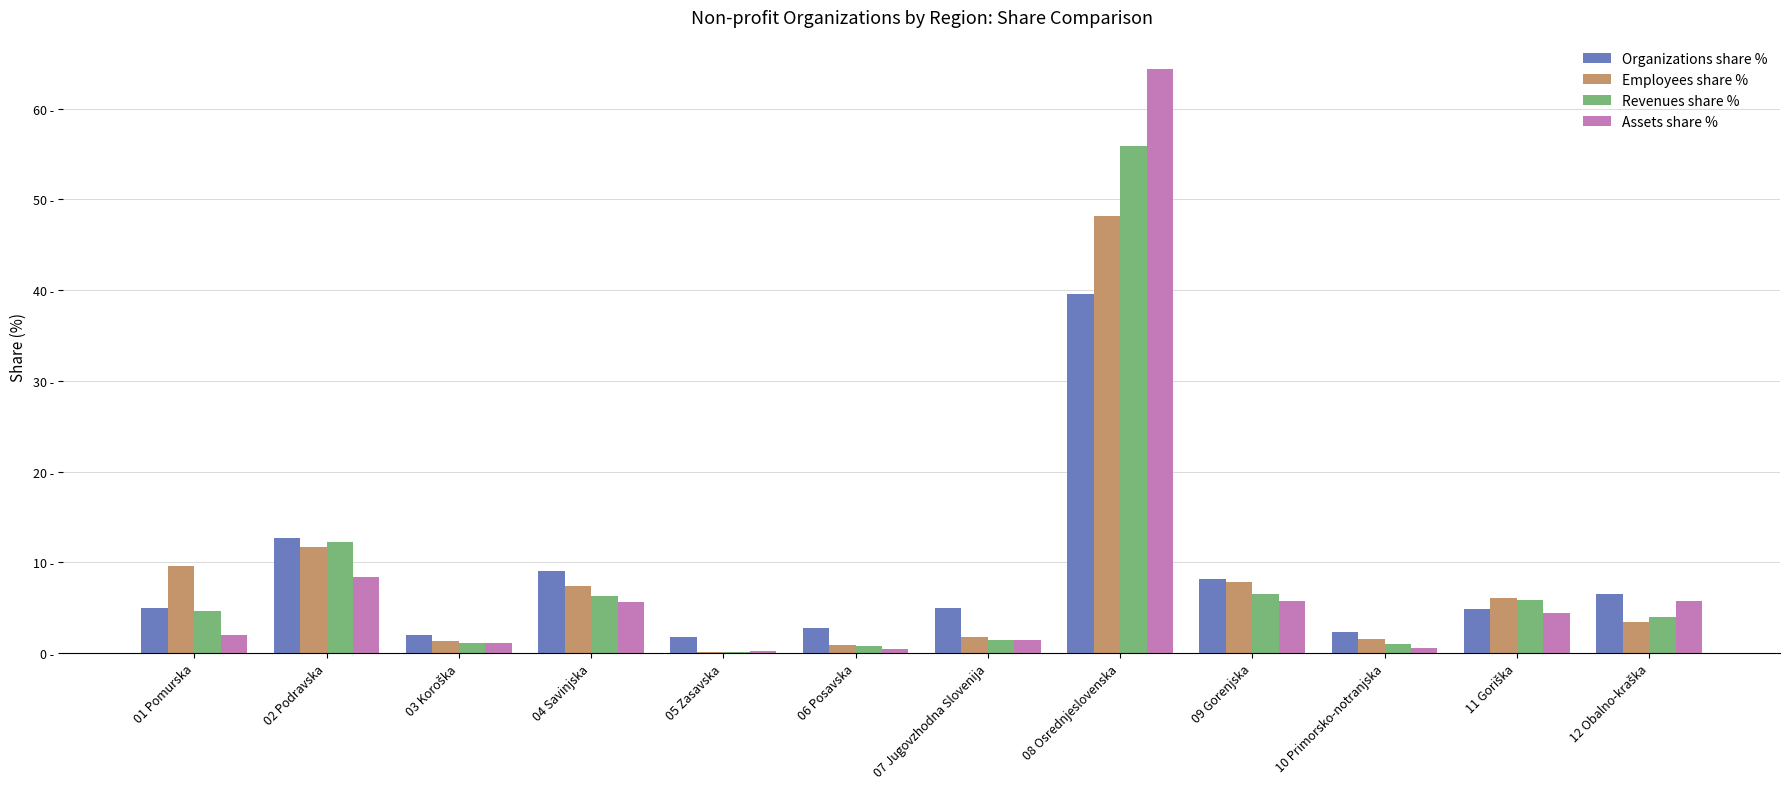

The value of Assets share % at 07 Jugovzhodna Slovenija is 1.4. True or false?

True